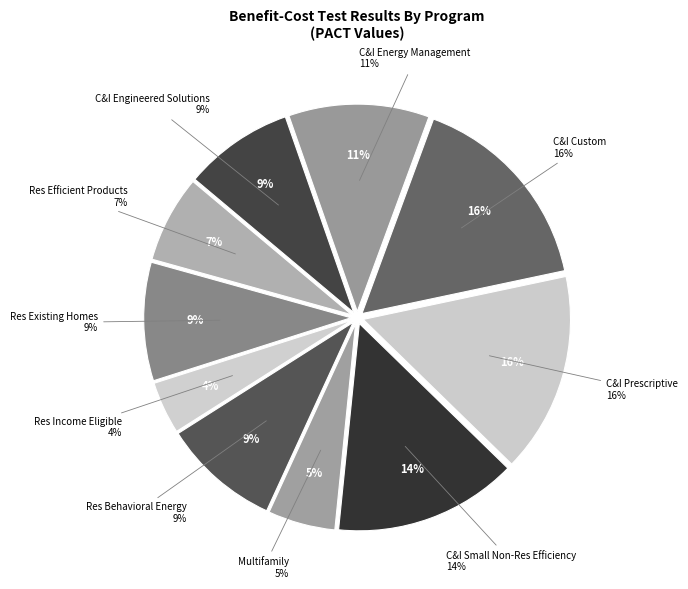

To the nearest percent, what portion does C&I Engineered Solutions represent?

9%